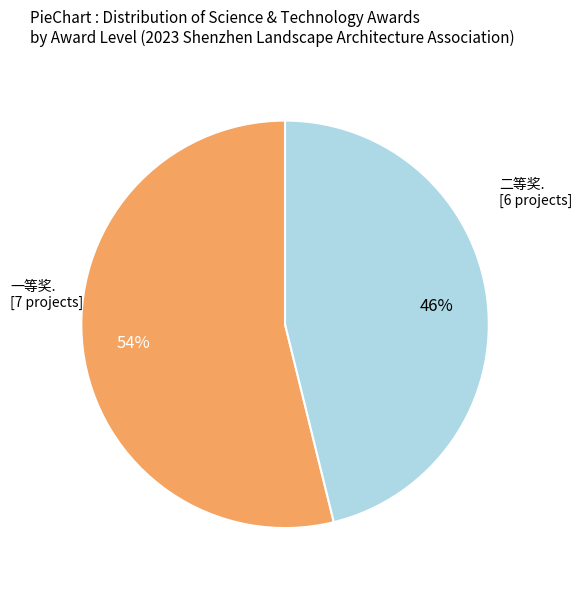

To the nearest percent, what is the average slice percentage?

50%